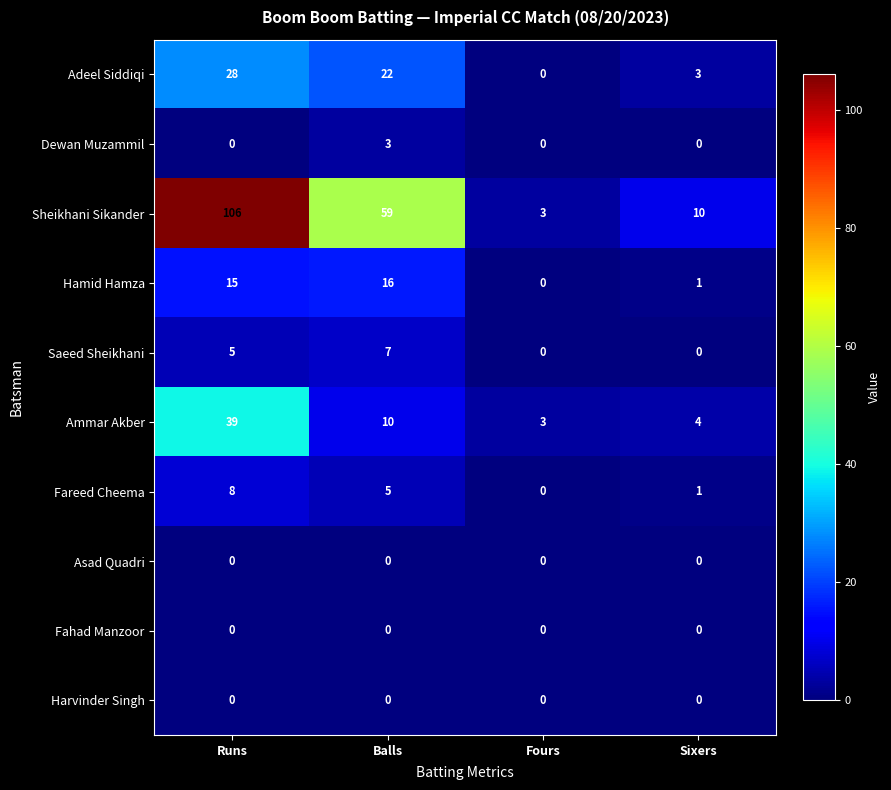

What is the maximum value shown in the chart?

106